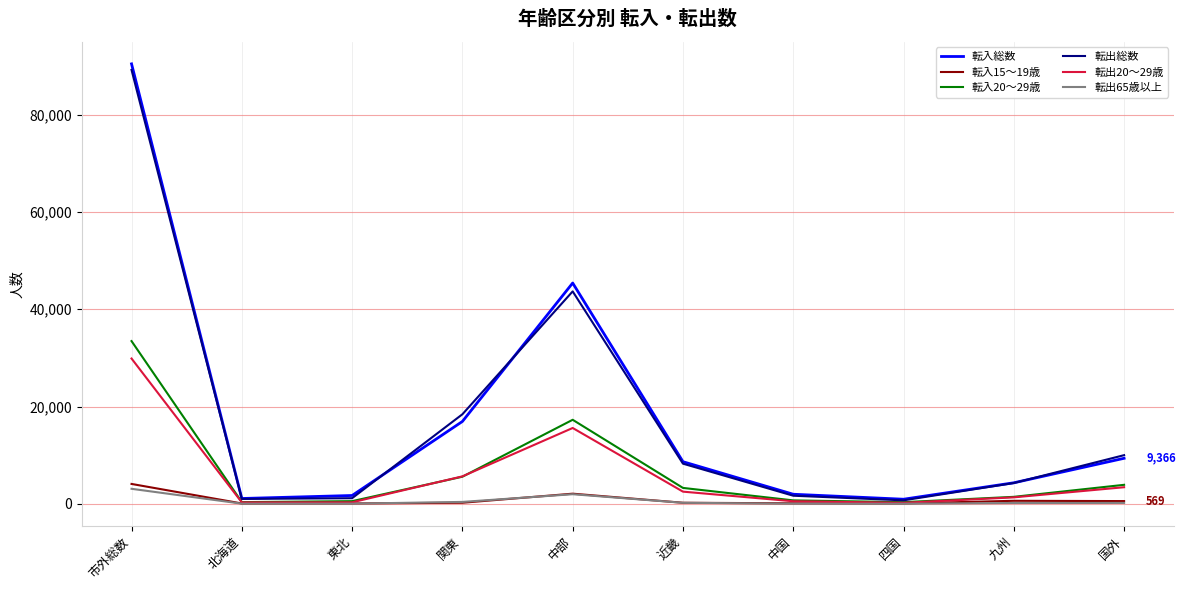

Which series has the largest range (max minus min)?

転入総数